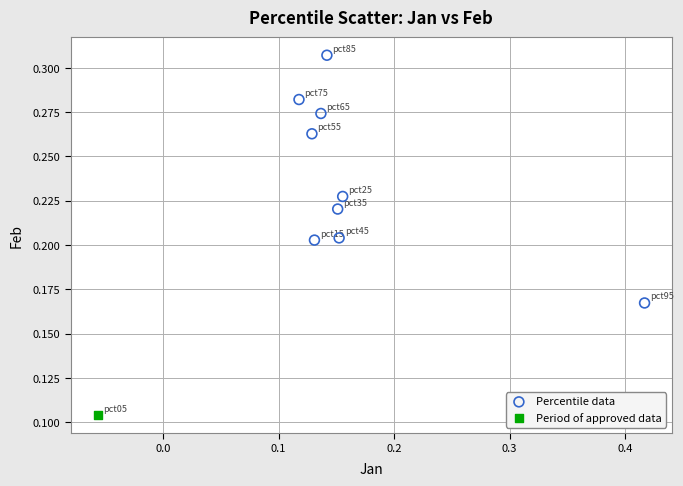

What are all the series names shown in the legend?

Percentile data, Period of approved data